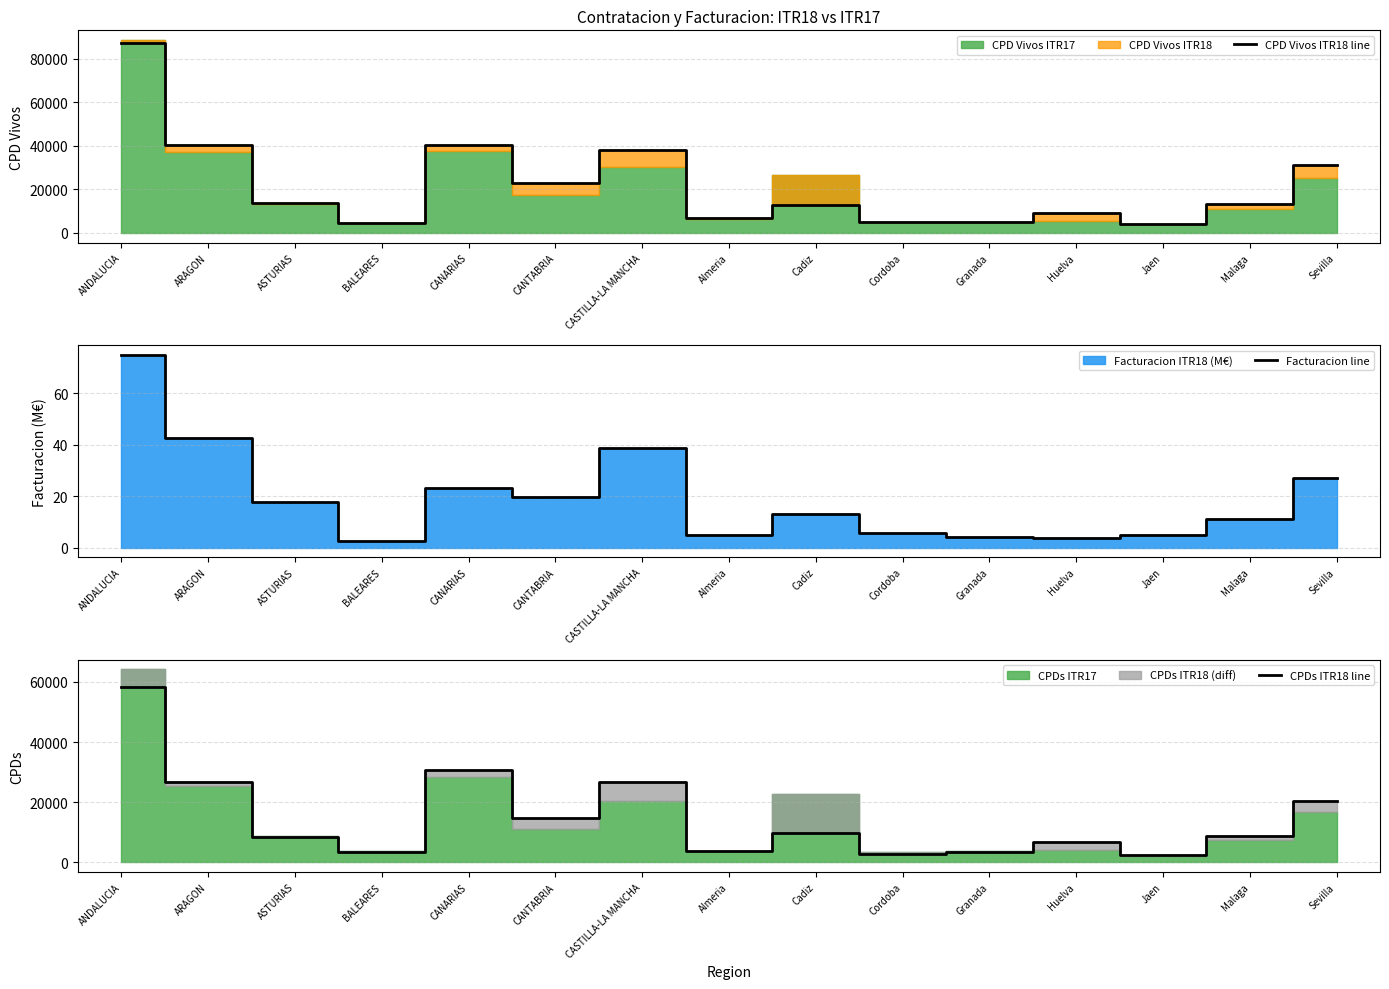

True or false: CPDs ITR18 line and CPD Vivos ITR18 line cross at least once.

False